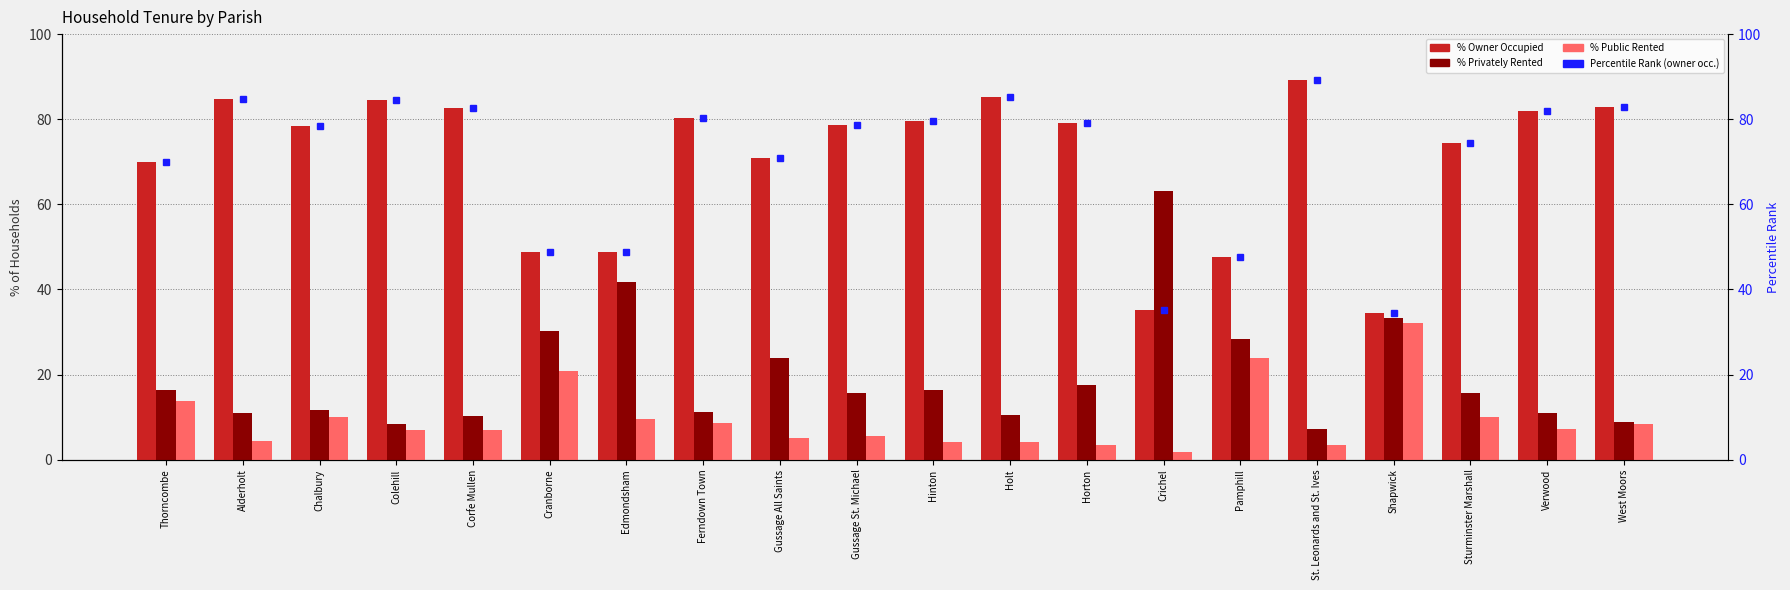

What is the difference between the maximum and second lowest values in the % Public Rented series?

28.7